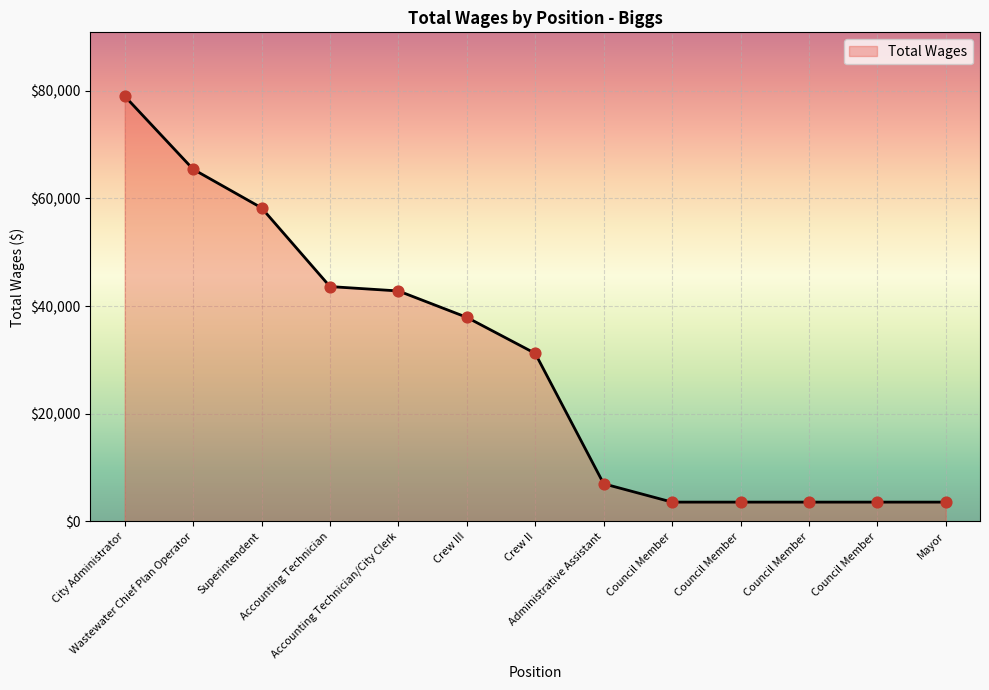

Between Crew II and Council Member, which is larger?

Crew II